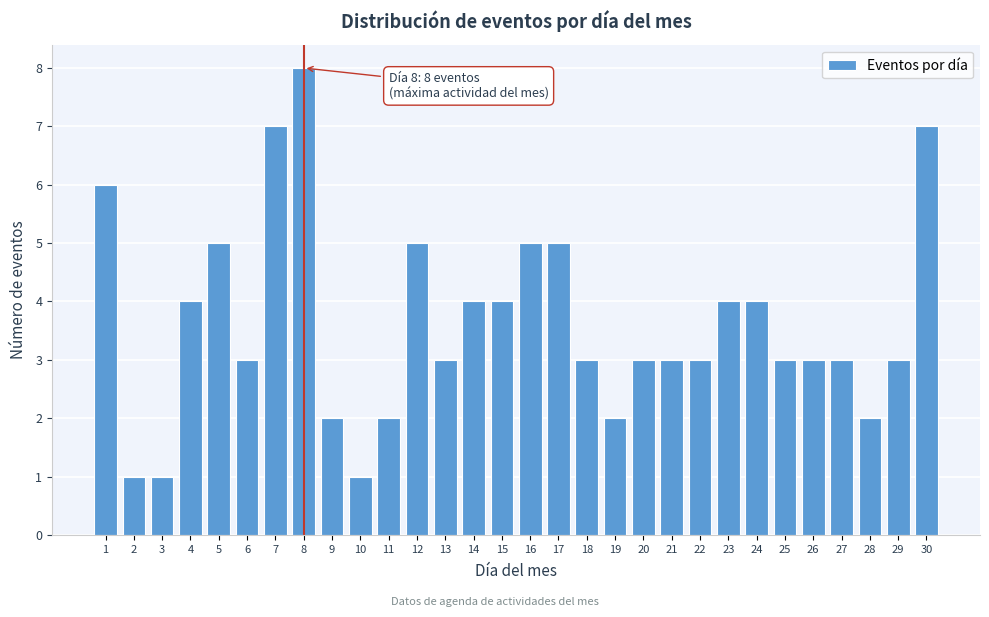

Reading left to right, transcribe all the data shown in this chart.

6	1	1	4	5	3	7	8	2	1	2	5	3	4	4	5	5	3	2	3	3	3	4	4	3	3	3	2	3	7